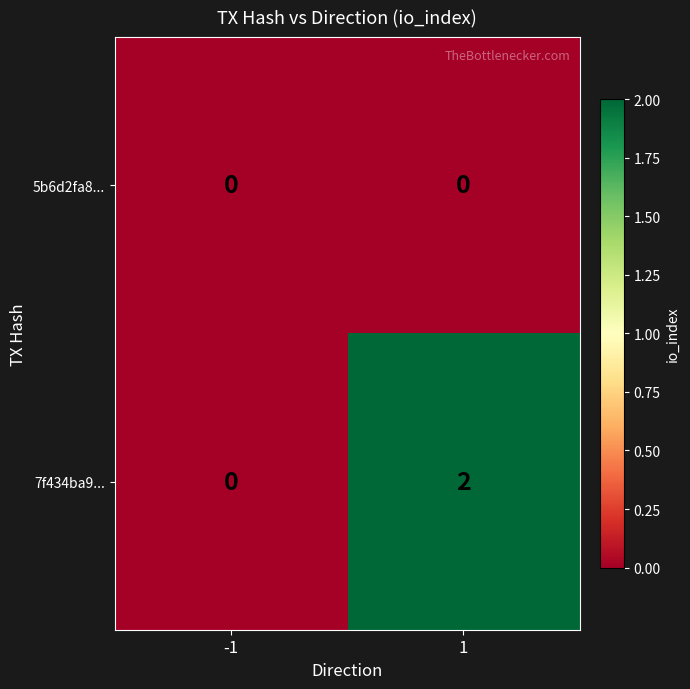

What is the greatest value displayed?

2